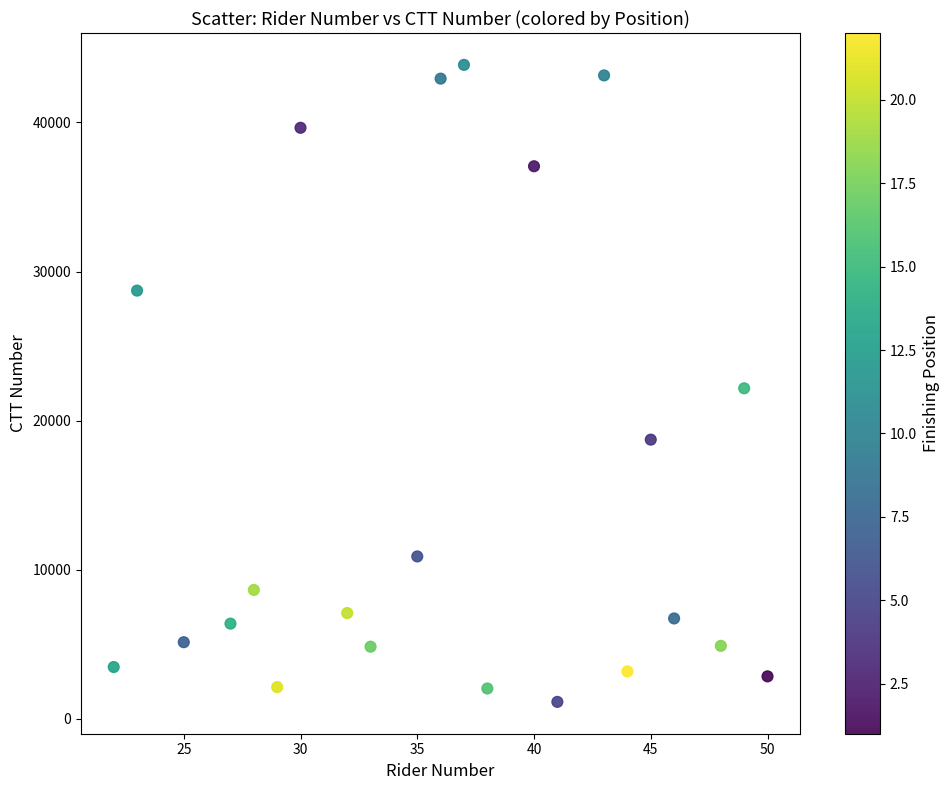

What is the range of X values (max minus min)?

28